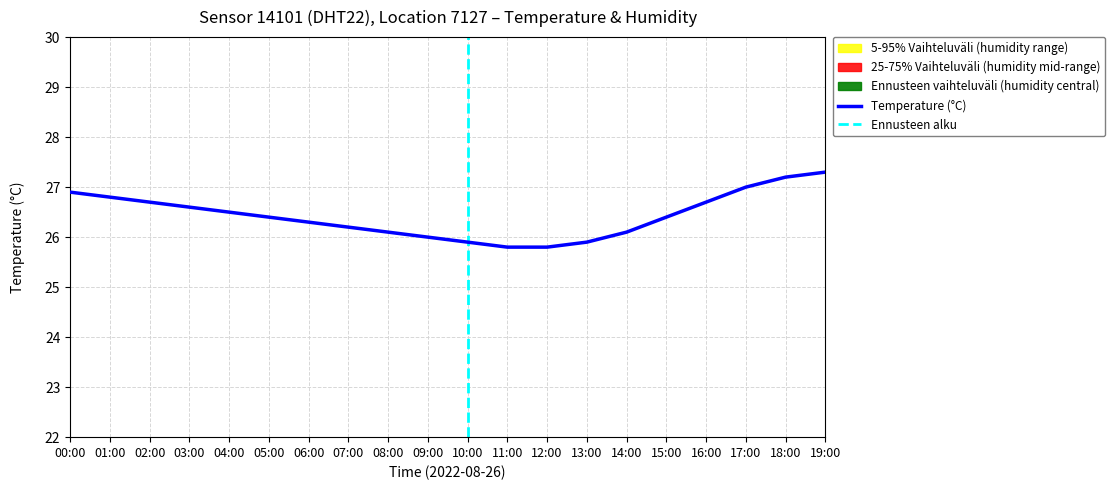

The temperature series shows 41.7 at 15:00. True or false?

False